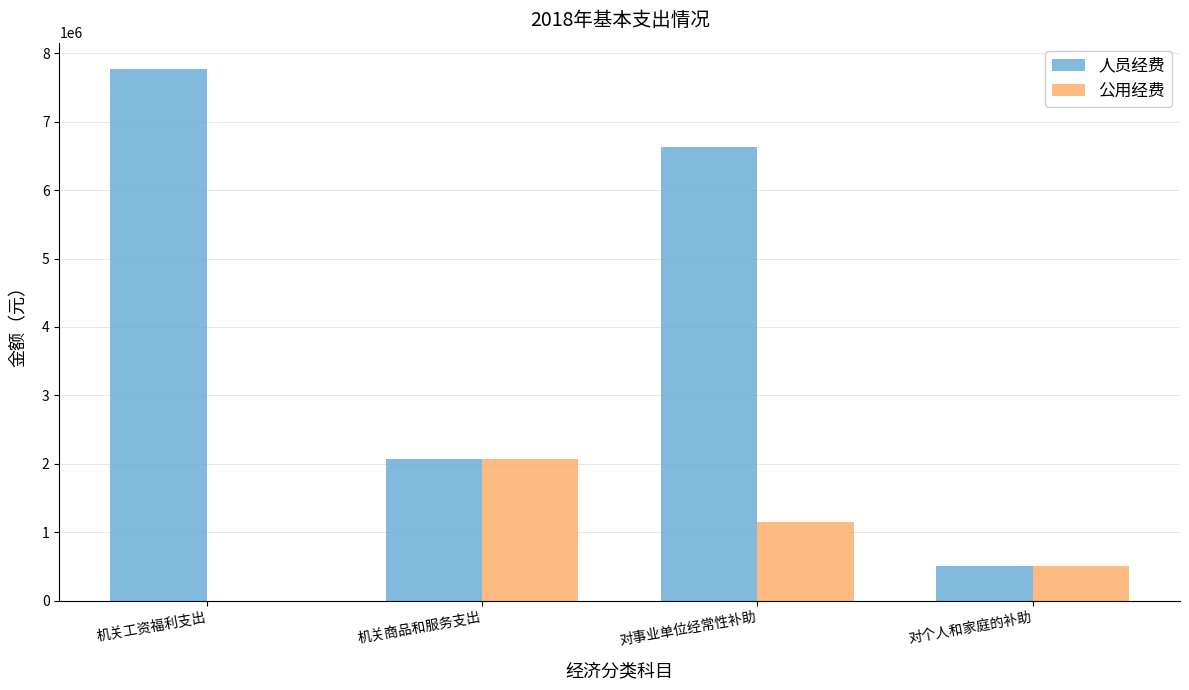

The value of 公用经费 at 机关商品和服务支出 is 3698514.2. True or false?

False